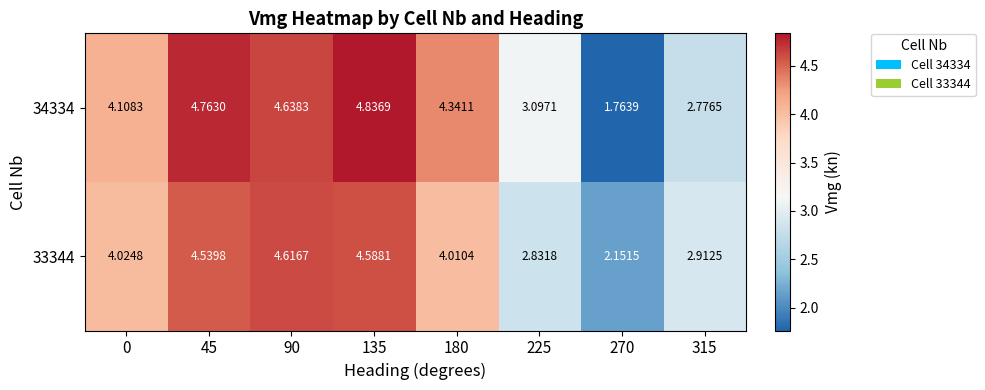

Is the value of 34334 at 135 greater than the value of 33344 at 180?

Yes